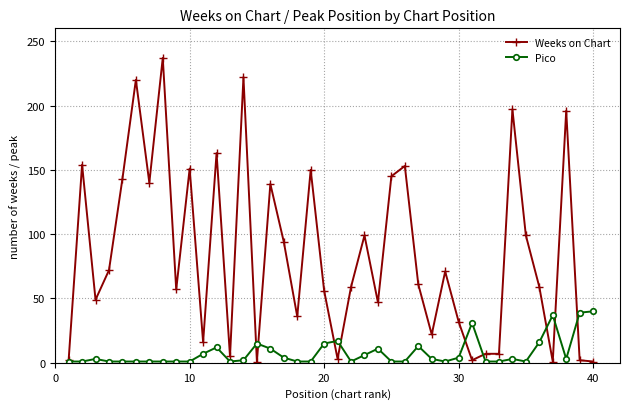

What is the greatest value displayed?

237